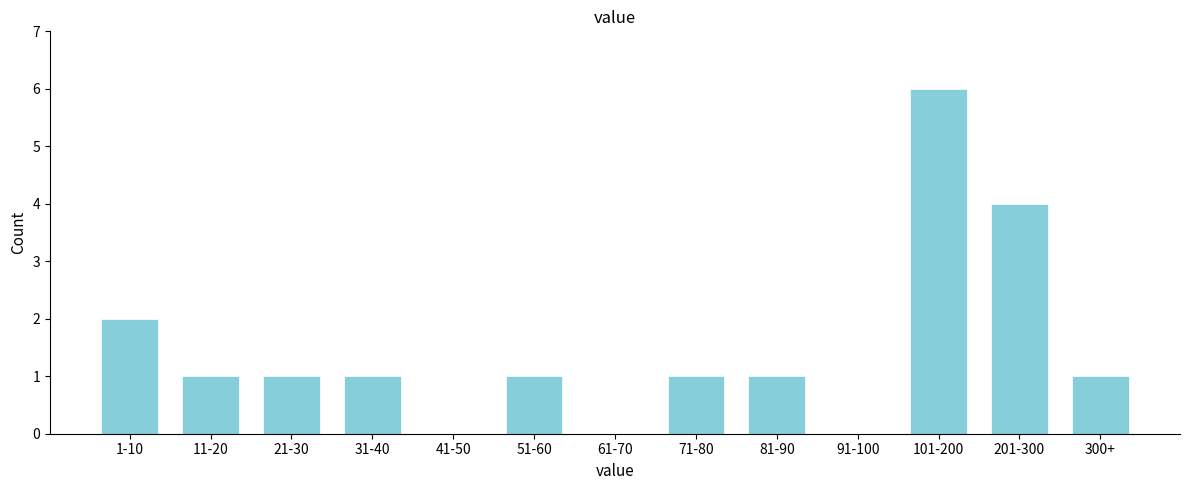

Reading left to right, list all the values displayed in this chart.

1-10=2	11-20=1	21-30=1	31-40=1	41-50=0	51-60=1	61-70=0	71-80=1	81-90=1	91-100=0	101-200=6	201-300=4	300+=1